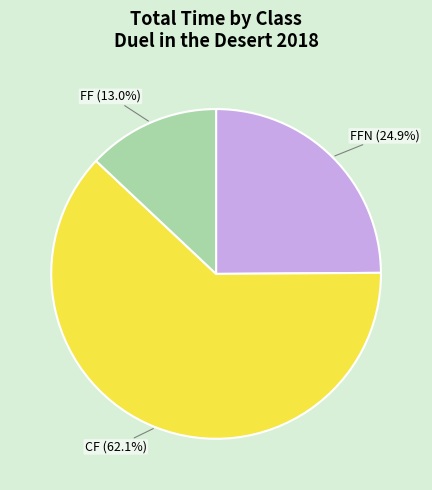

How many slices are in this pie chart?

3